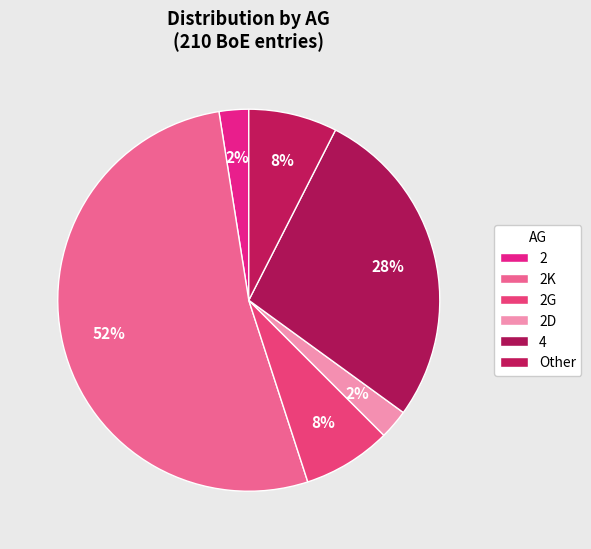

Does 2K account for over 50% of the chart?

Yes